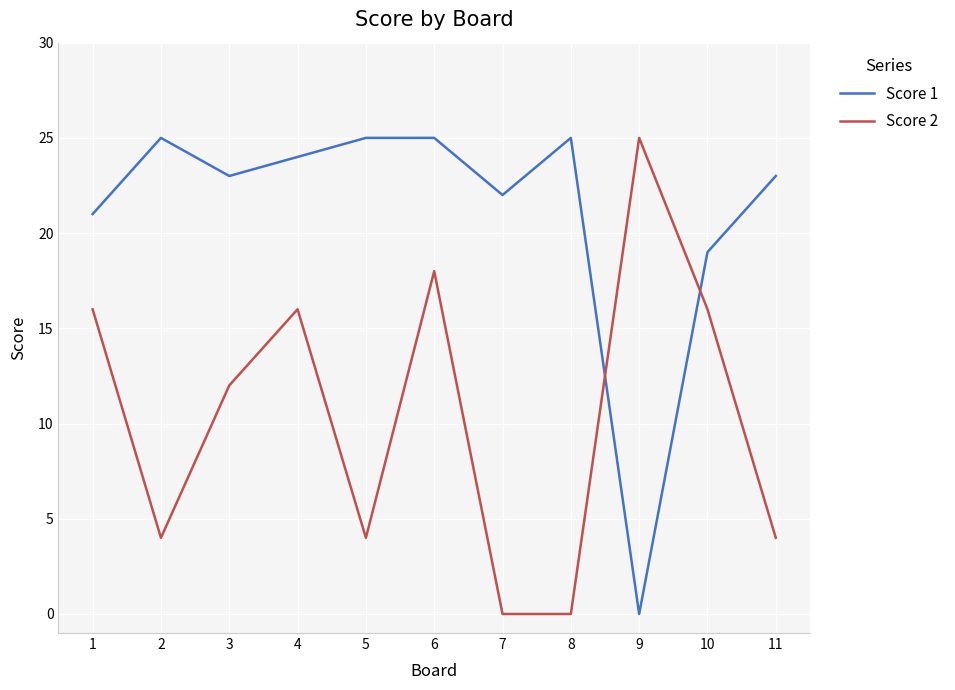

After their last crossing, which series has the higher values: Score 1 or Score 2?

Score 1